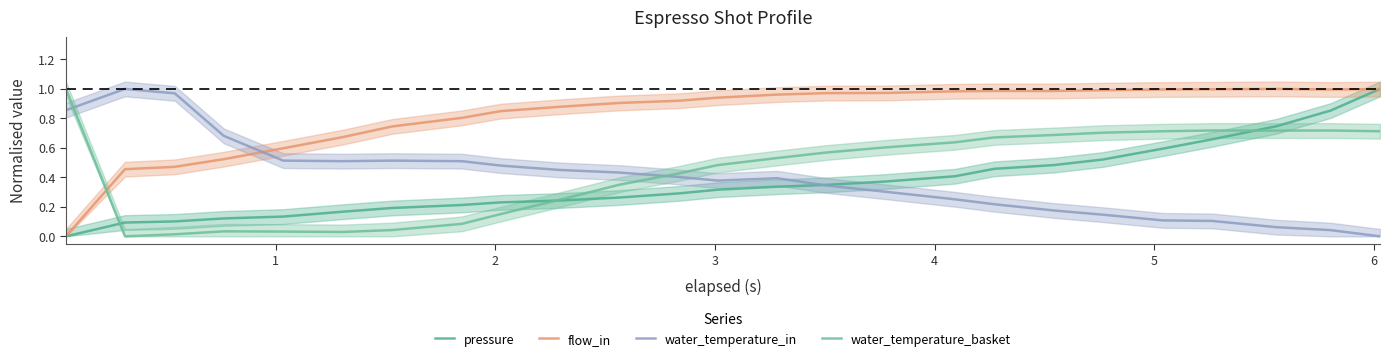

True or false: pressure has more than 0 points higher than both neighbors.

False